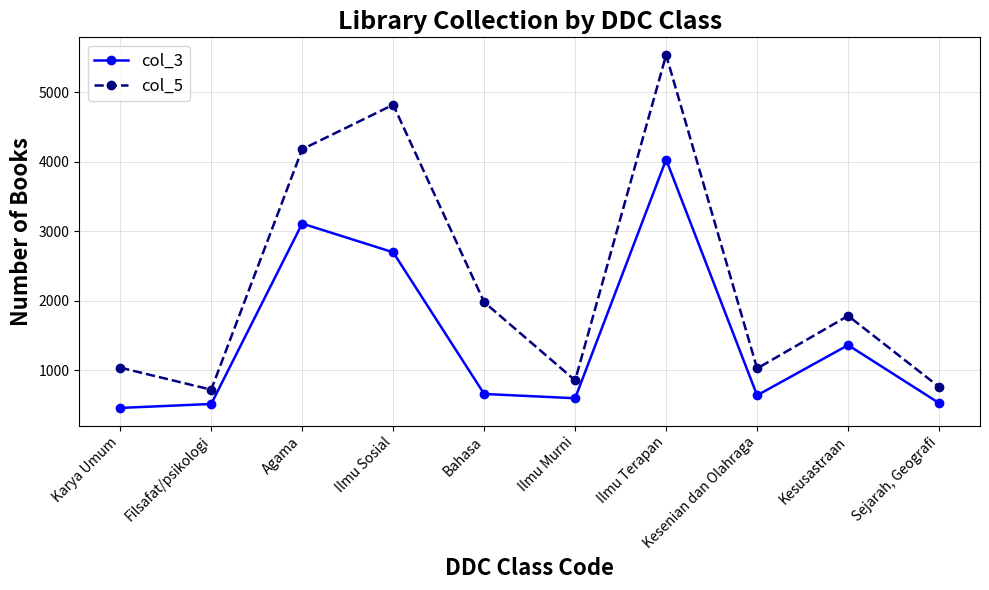

At how many categories does at least one series exceed 4548?

2